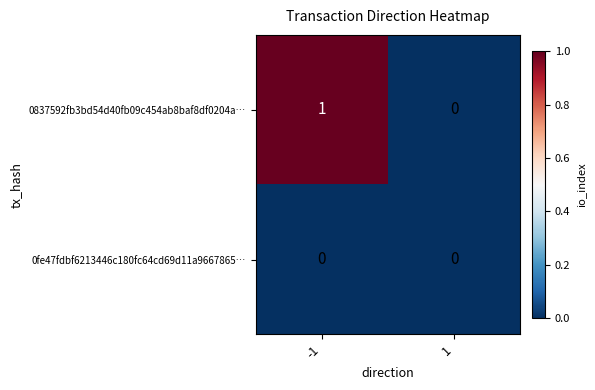

How many categories are shown in the chart?

2